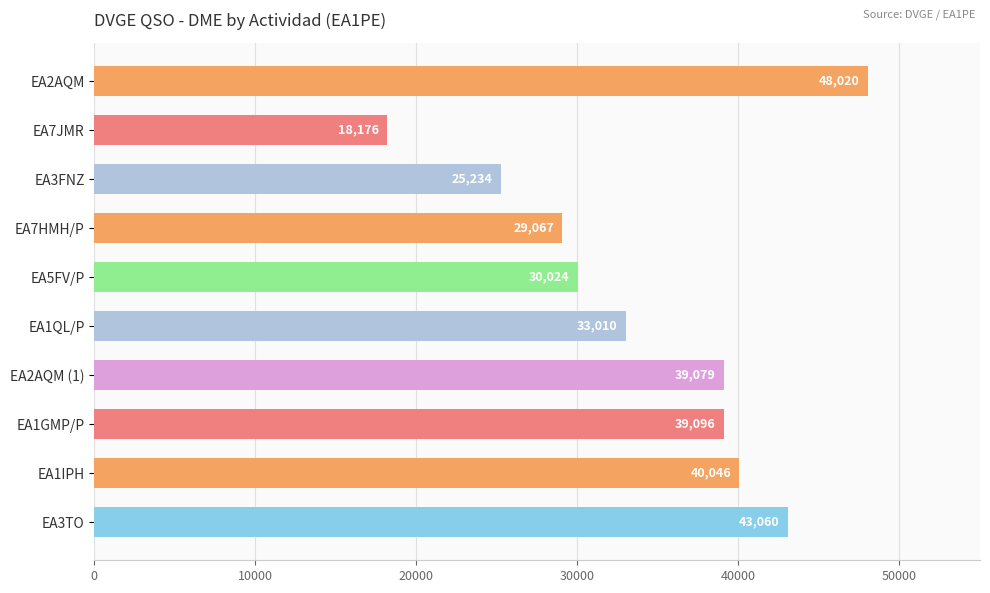

Does the chart contain any negative values?

No